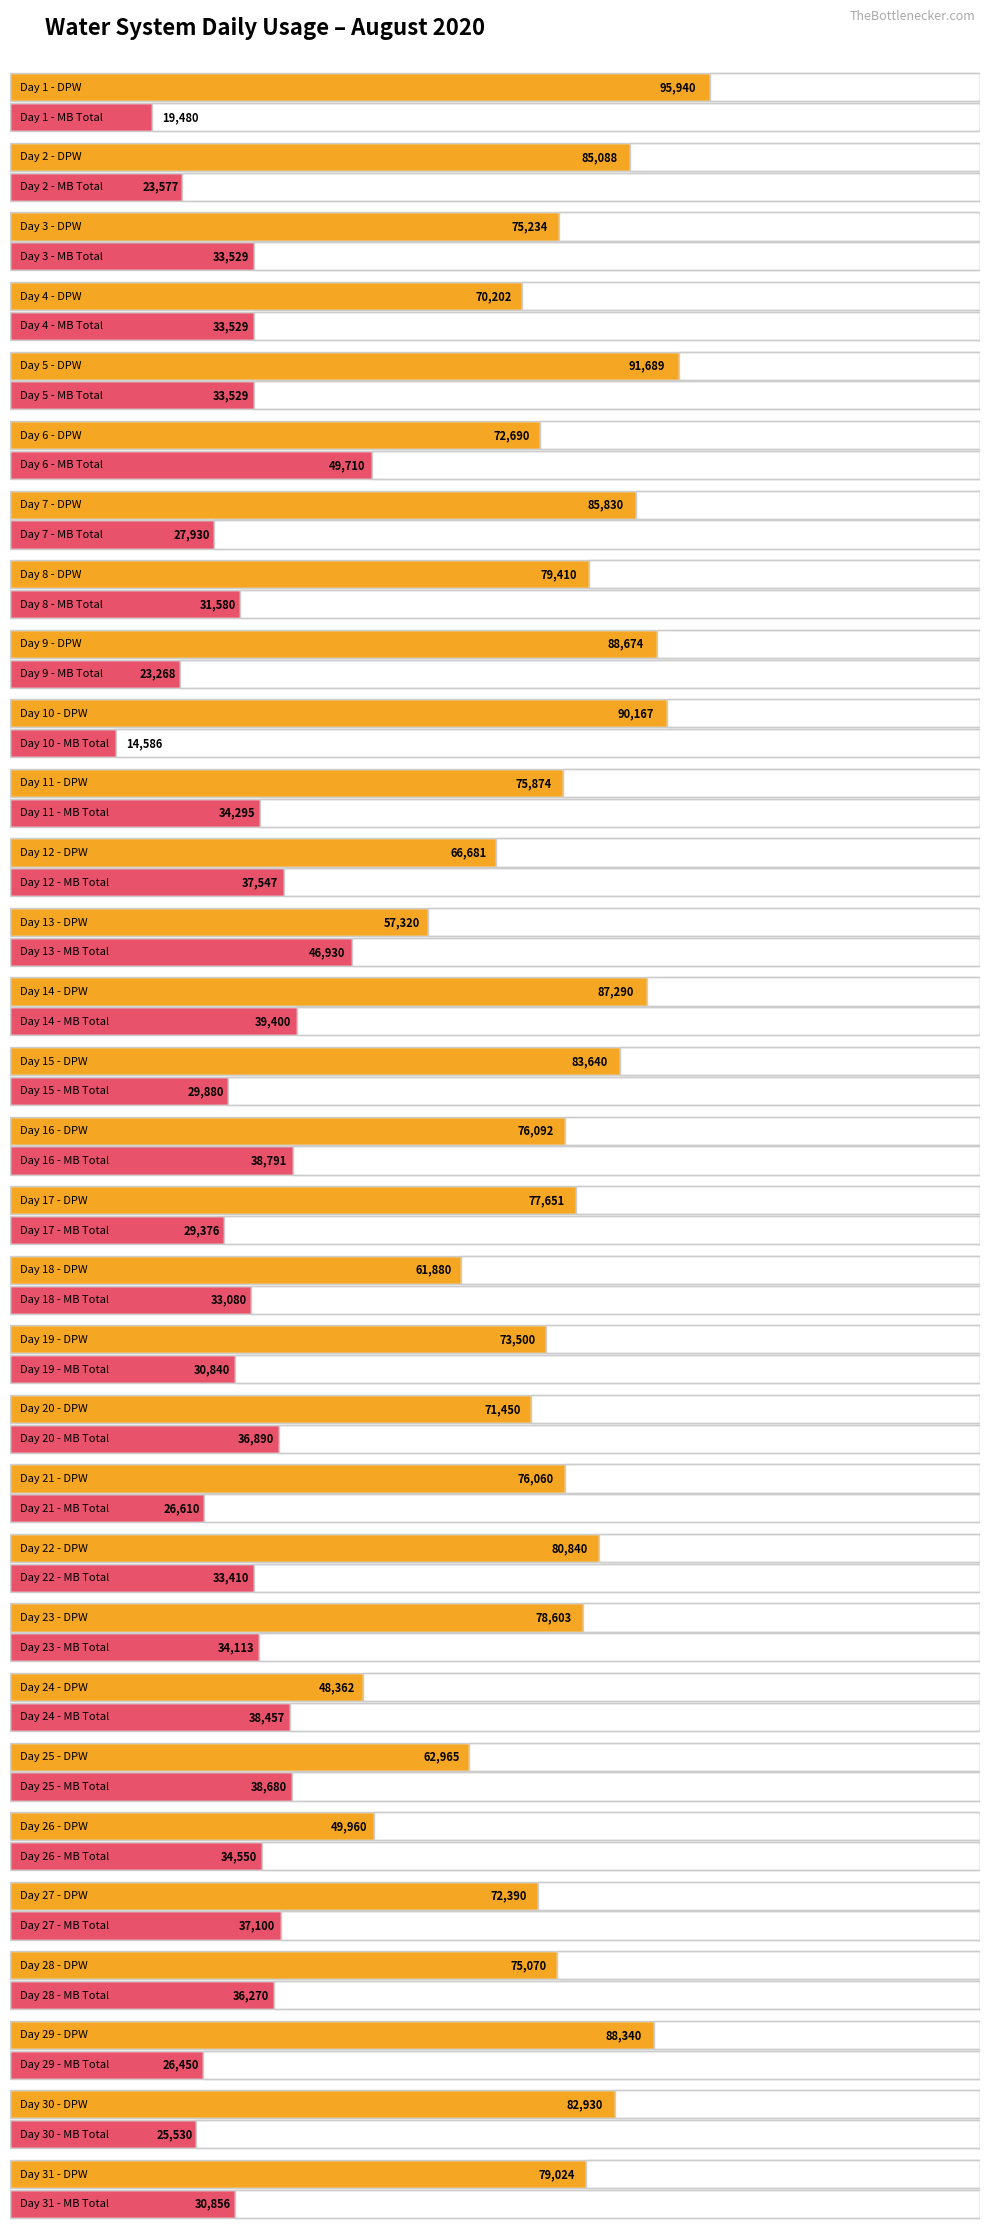

Reading left to right, extract all data points from this chart.

DPW: 95940	85088	75234	70202	91689	72690	85830	79410	88674	90167	75874	66681	57320	87290	83640	76092	77651	61880	73500	71450	76060	80840	78603	48362	62965	49960	72390	75070	88340	82930	79024
MB 1: 19480	23577	33529	33529	33529	33580	9790	11250	8351	5900	10686	12555	11100	8220	10980	11081	10798	10980	10540	11080	10520	12280	11361	10087	11638	9620	11040	10920	10750	9910	10714
MB 2: 0	0	0	0	0	16130	18140	20330	14917	8686	23609	24992	35830	31180	18900	27710	18578	22100	20300	25810	16090	21130	22752	28370	27042	24930	26060	25350	15700	15620	20142
TOTAL: 115420	108665	108763	103731	125218	122400	113760	110990	111942	104753	110169	104228	104250	126690	113520	114883	107027	94960	104340	108340	102670	114250	112716	86819	101645	84510	109490	111340	114790	108460	109880
MB TOTAL: 19480	23577	33529	33529	33529	49710	27930	31580	23268	14586	34295	37547	46930	39400	29880	38791	29376	33080	30840	36890	26610	33410	34113	38457	38680	34550	37100	36270	26450	25530	30856